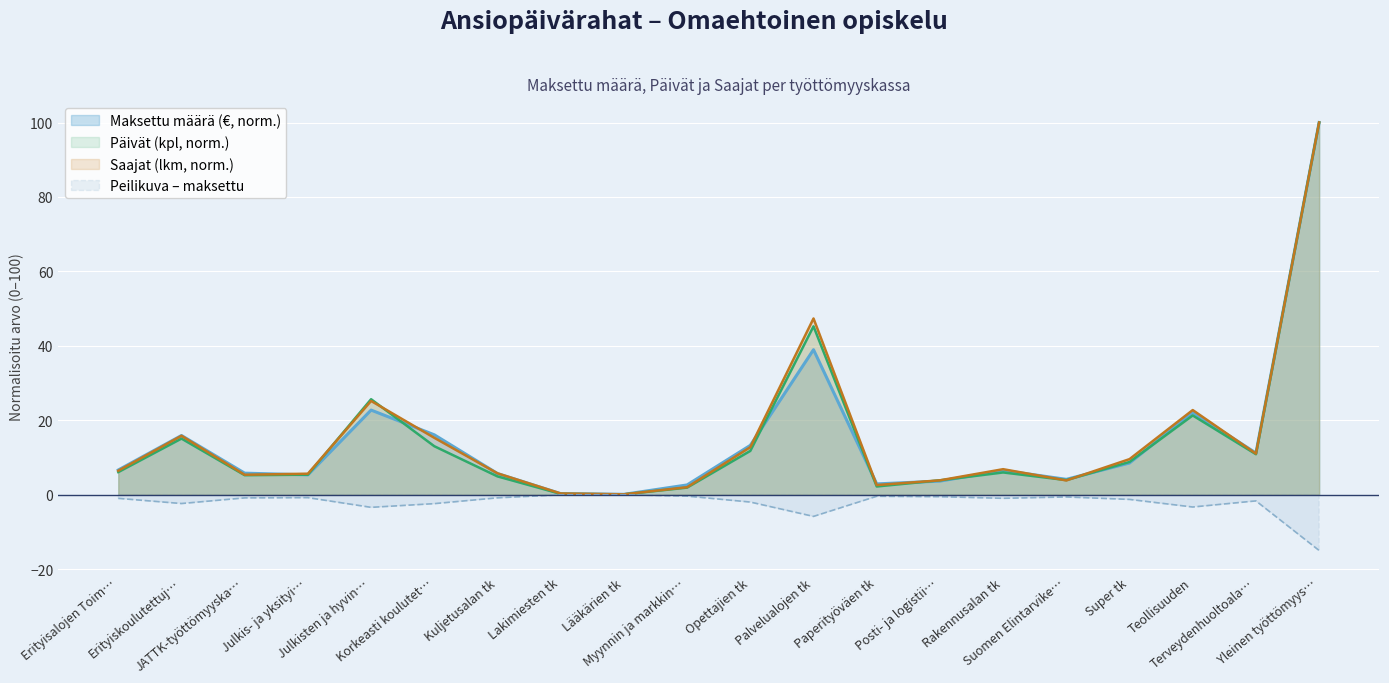

Where is Päivät (kpl) nearest to the value 50?

Palvelualojen tk